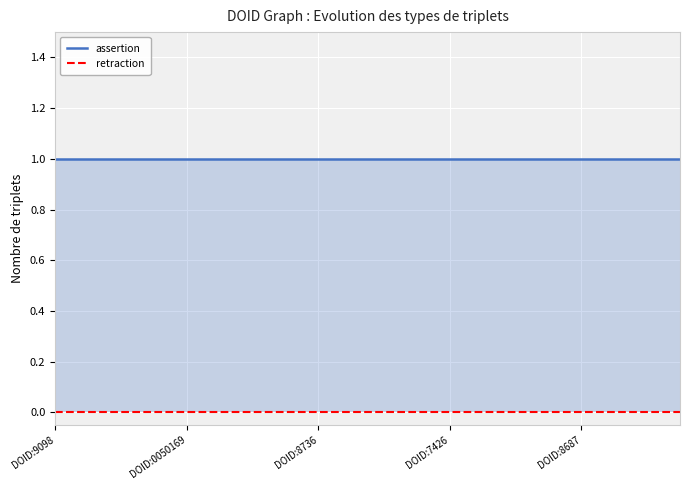

True or false: assertion and retraction cross at least once.

False